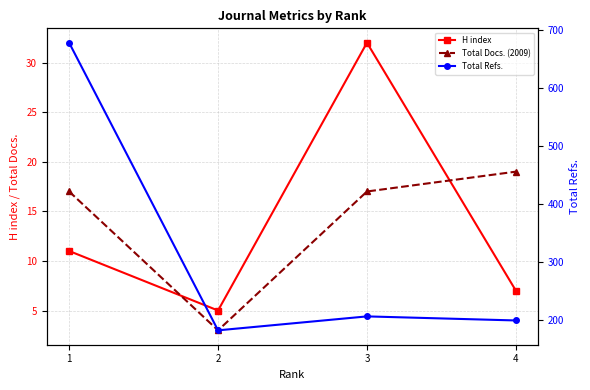

At which category does the chart reach its minimum across all series?

2